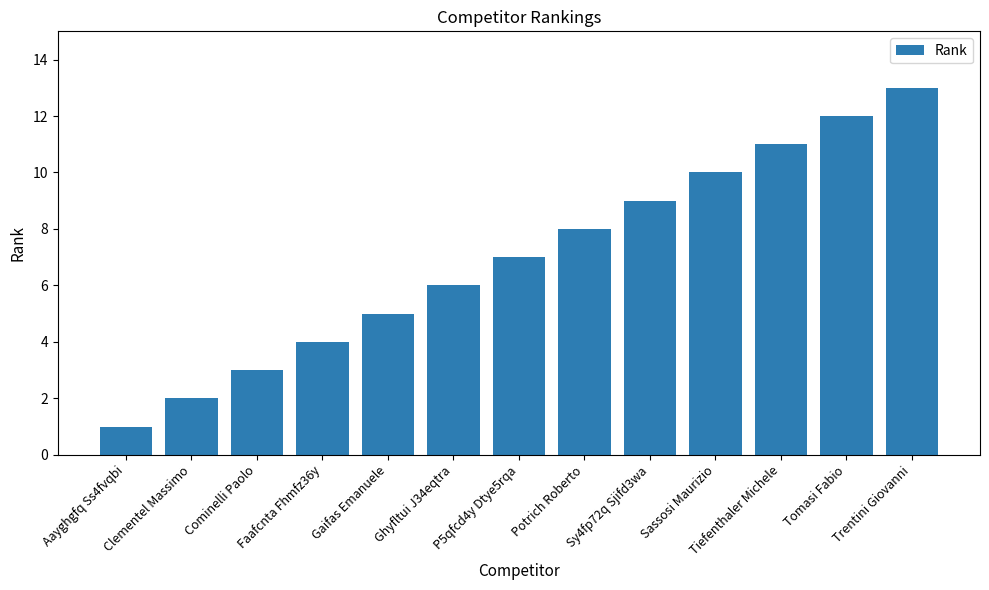

What is the smallest value displayed?

1